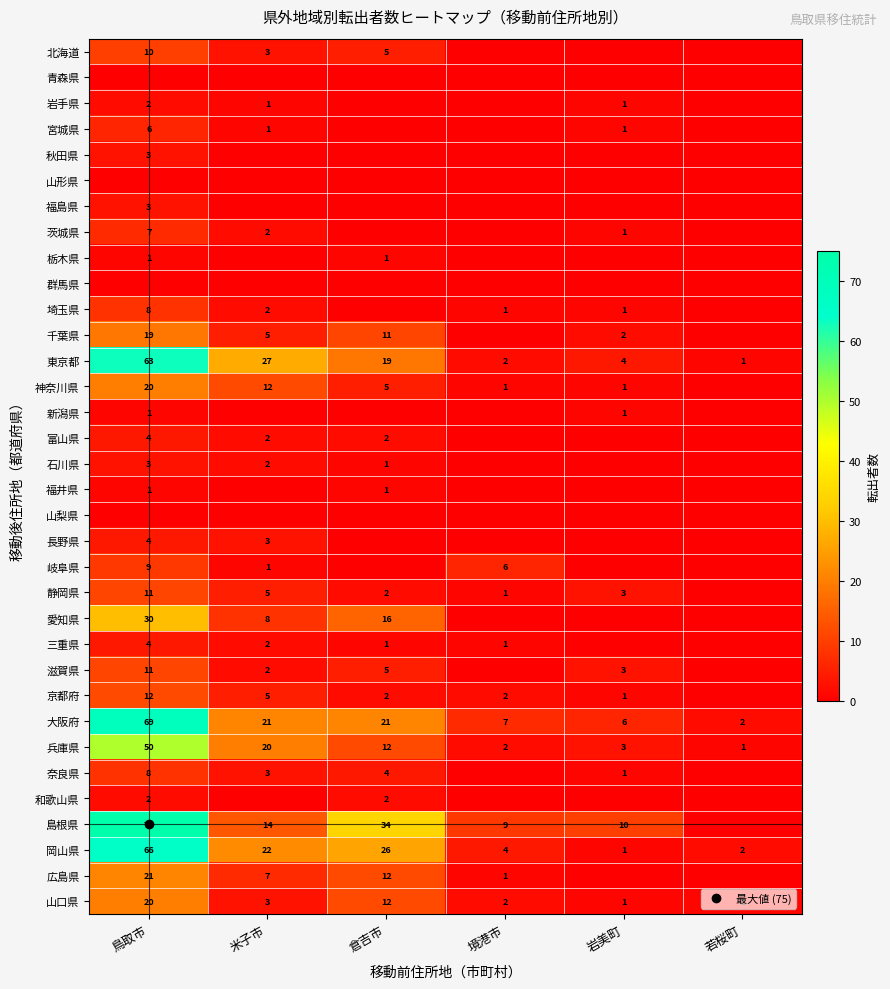

What is the sum of all 岐阜県 values?

16